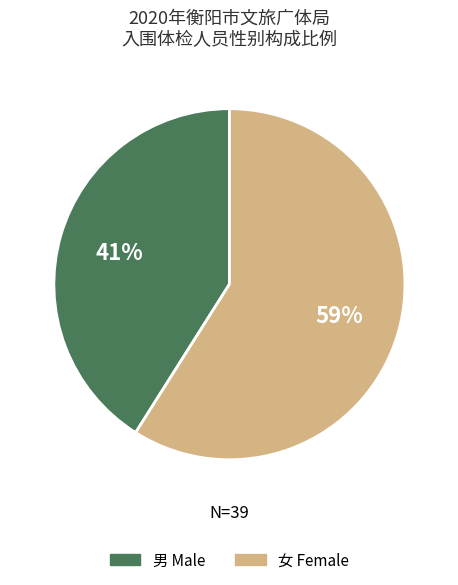

What percentage is the 女 Female slice, to the nearest percent?

59%